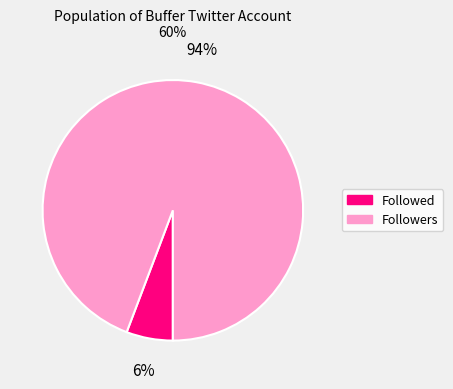

Combined, do Followers and Followed account for over 50%?

Yes